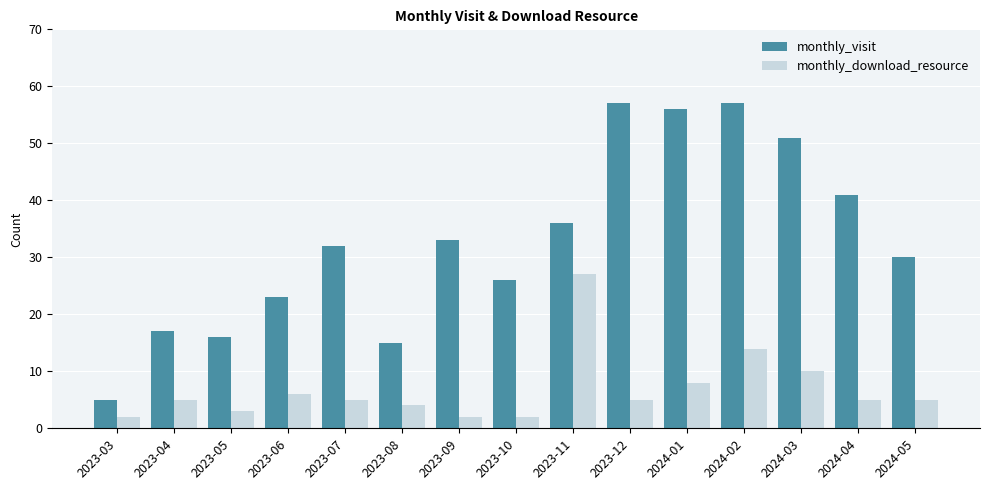

What is the difference between the maximum and second lowest values in the monthly_visit series?

42